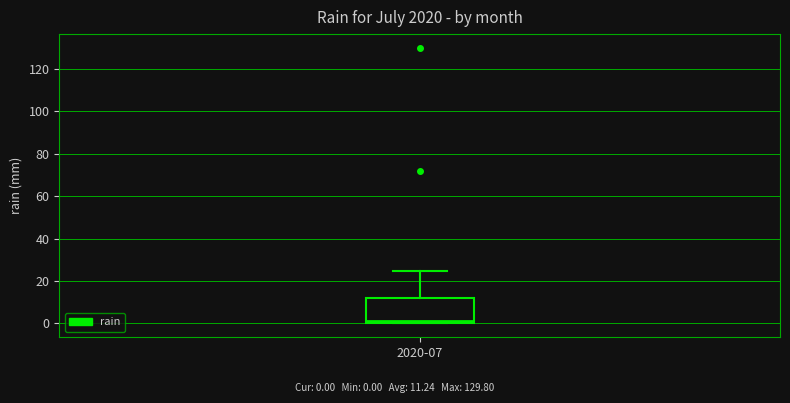

Read this box plot against the y-axis: the position of the median line, the range covered by the box, and the ends of both whiskers. The values are not printed on the chart, so give them approximately, as read against the axis.

median 2, box 0 to 12, whiskers 0 to 24